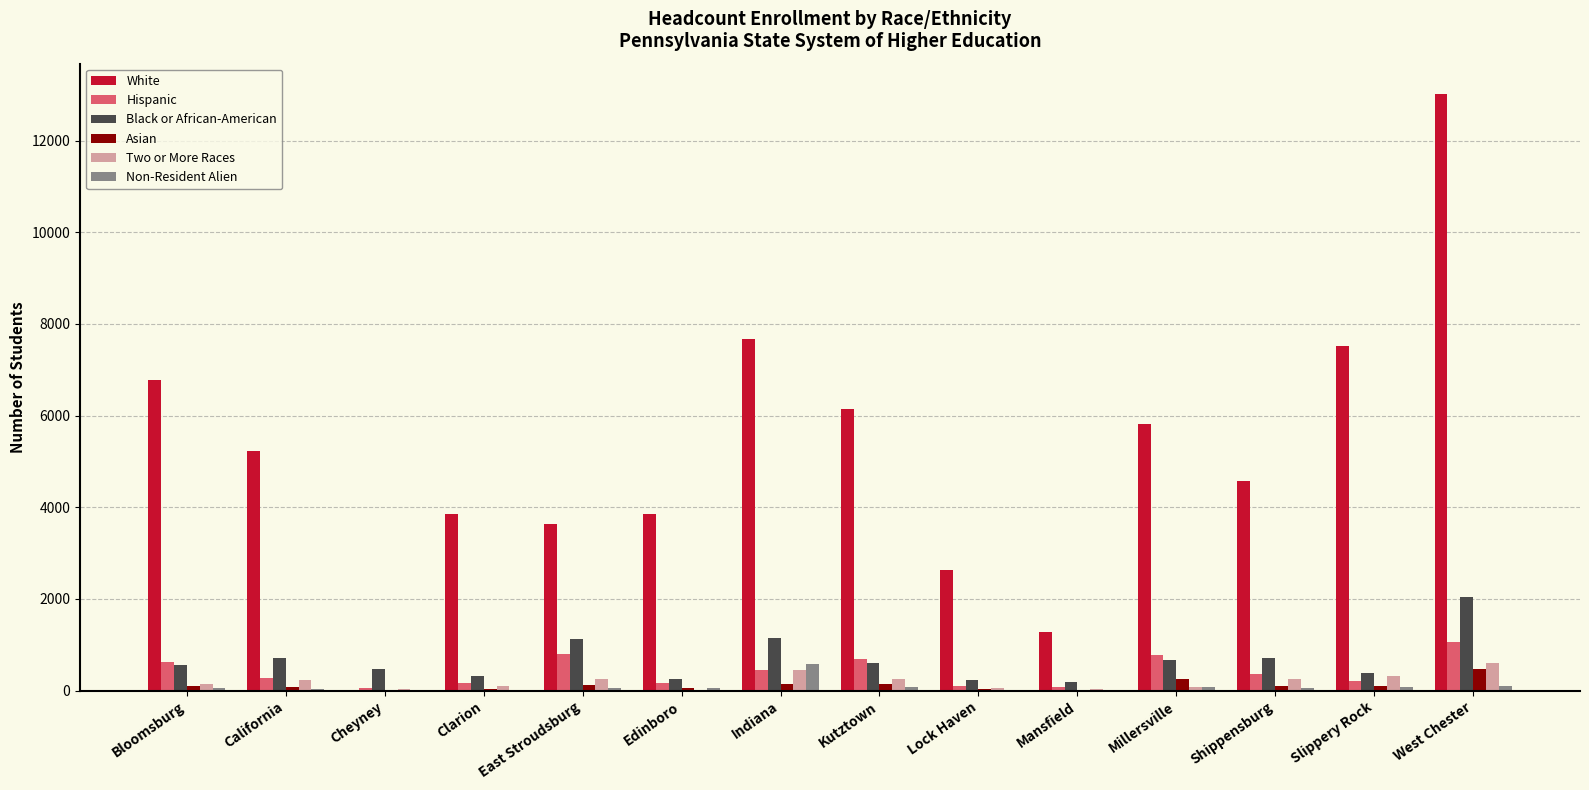

What is the maximum value for Two or More Races?

610